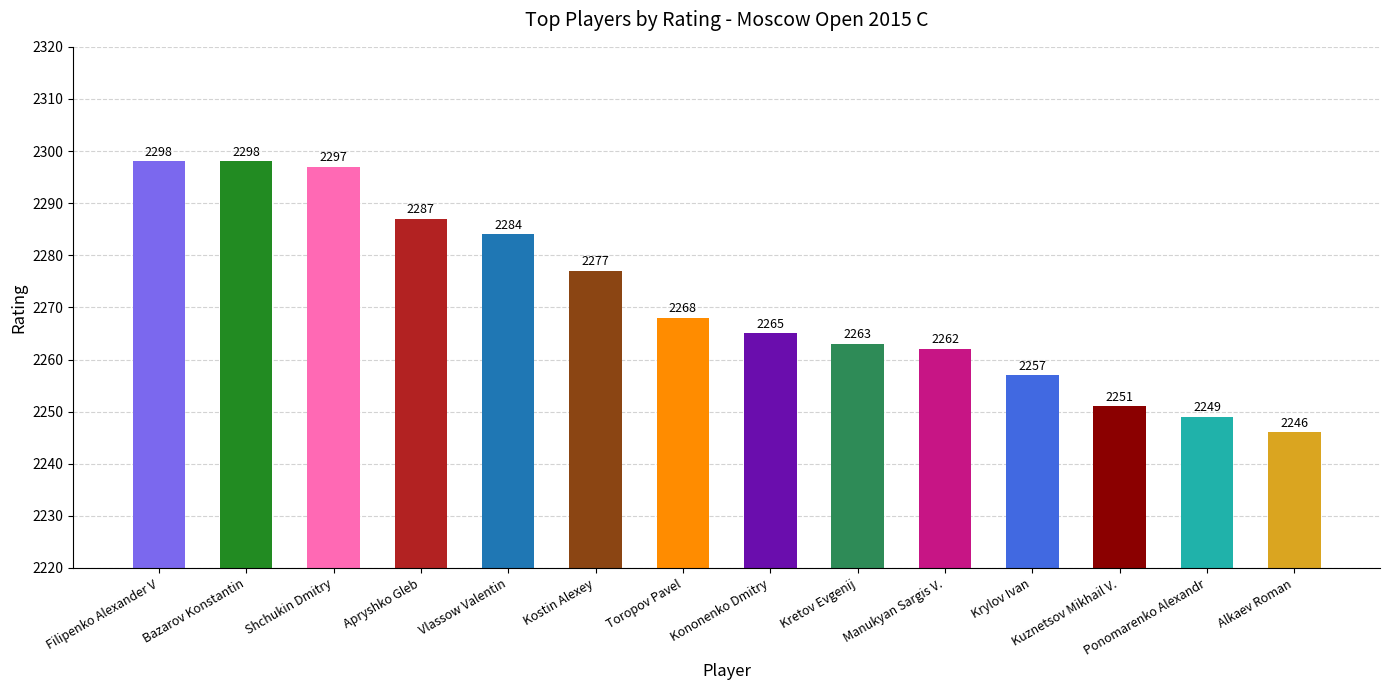

What is the difference between the values at Manukyan Sargis V. and Kretov Evgenij?

1